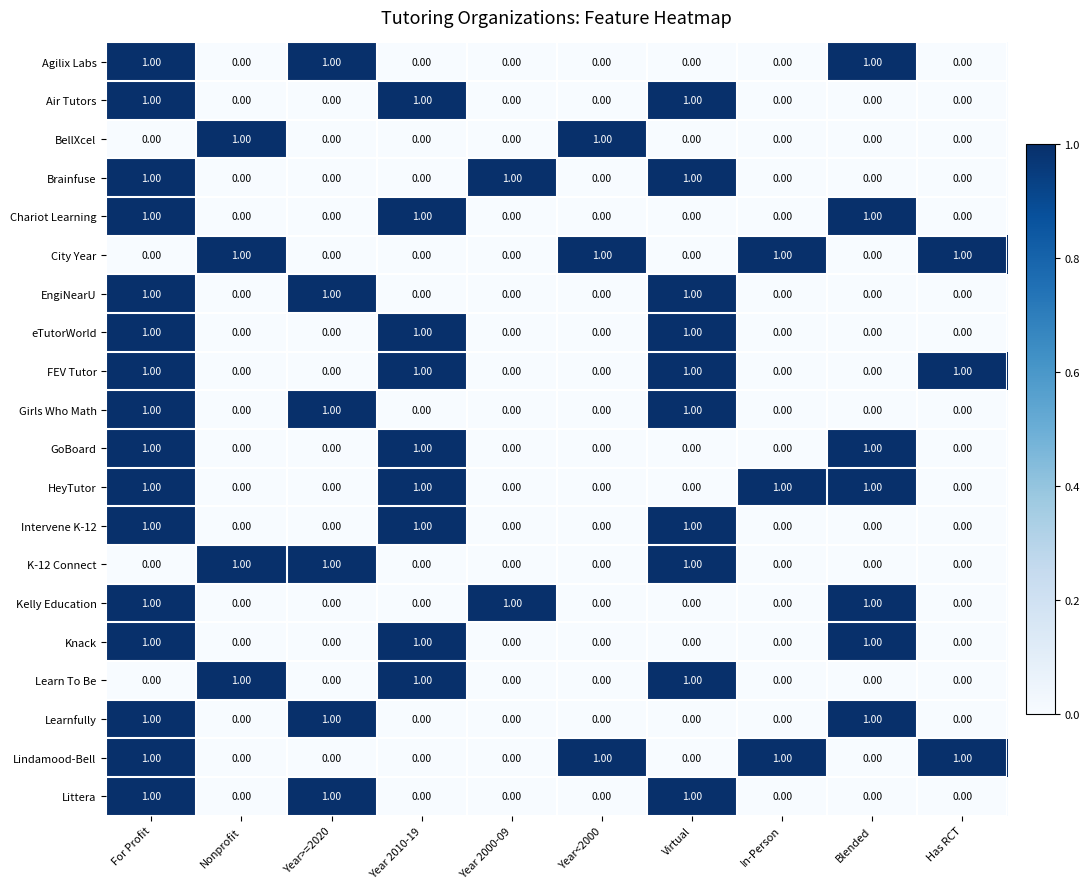

What is the total value across all series at Virtual?

10